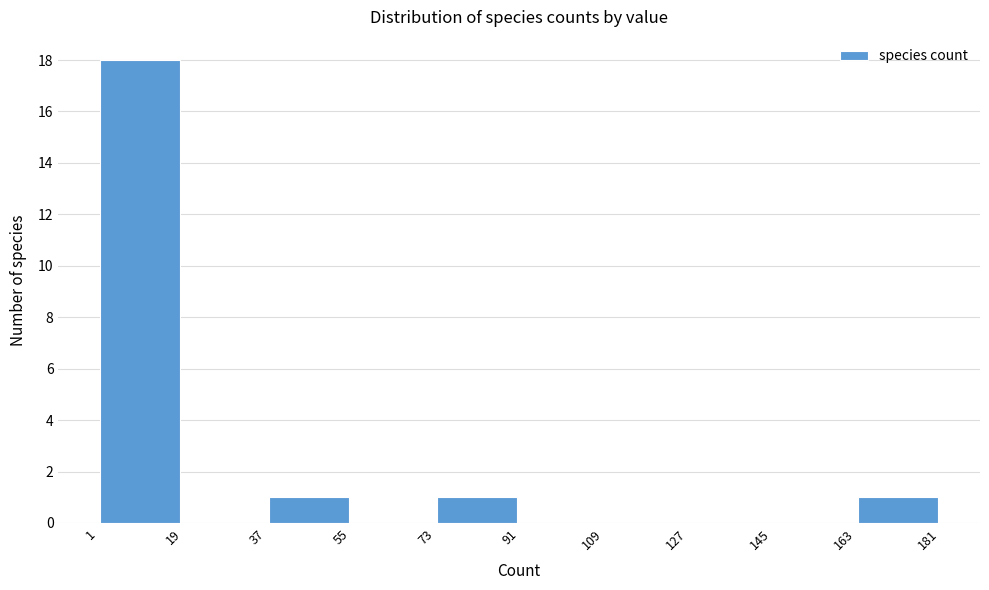

Which range on the x-axis has the tallest bar?

1 to 19